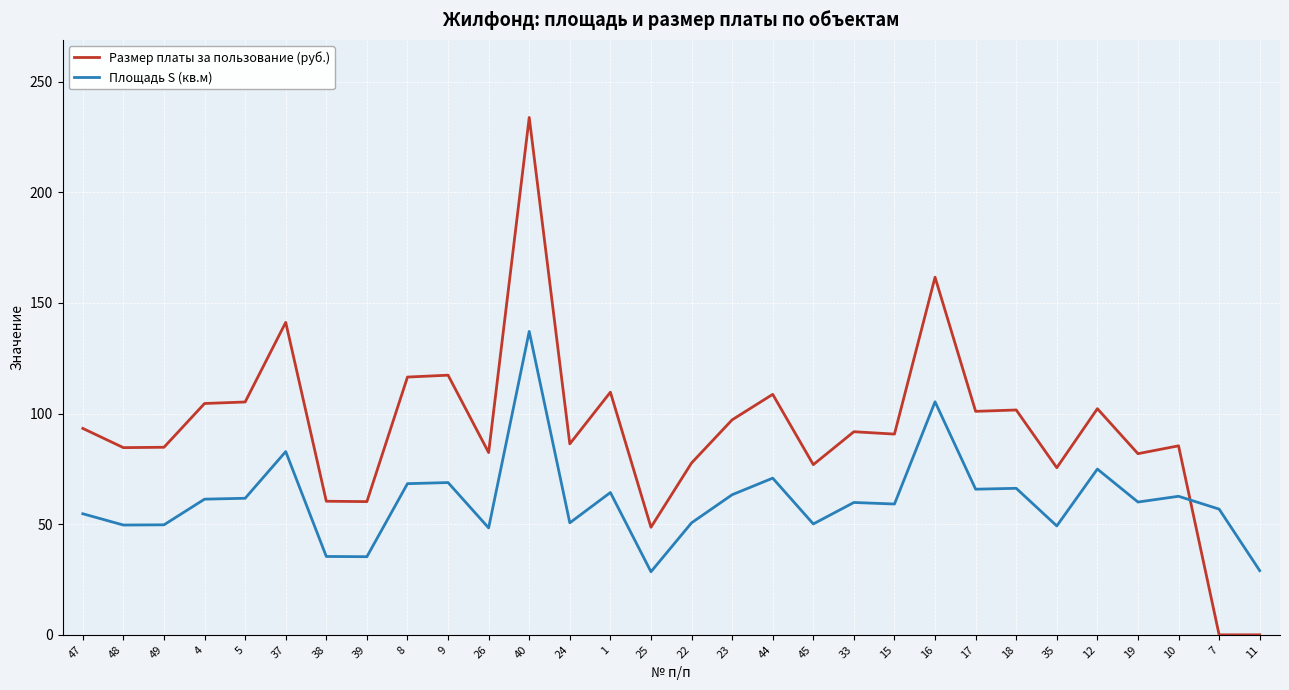

What is the difference between the maximum and minimum values in the Площадь S (кв.м) series?

108.6